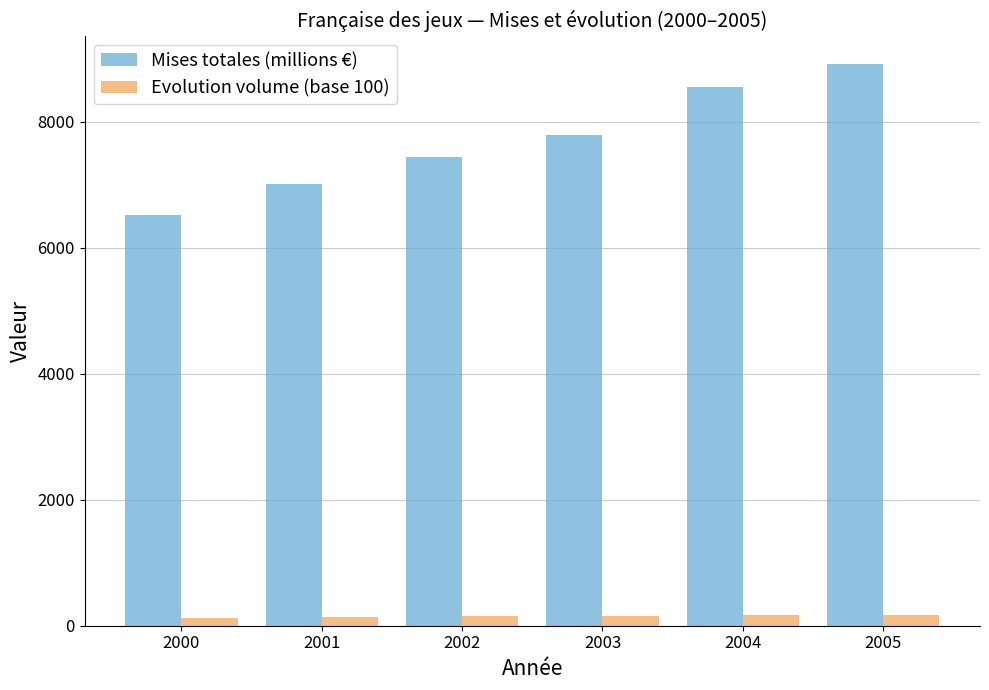

At how many categories does at least one series exceed 6296?

6